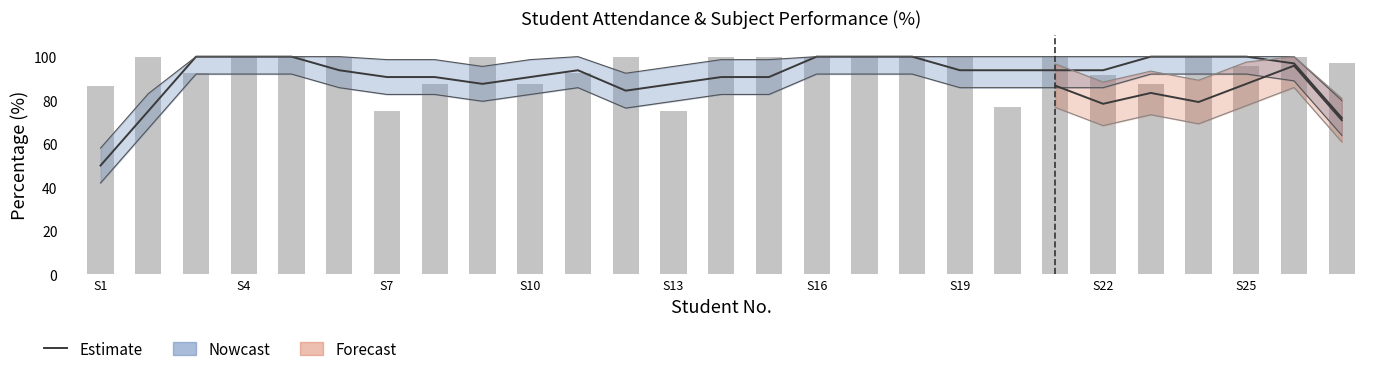

What is the maximum value shown in the chart?

100.0